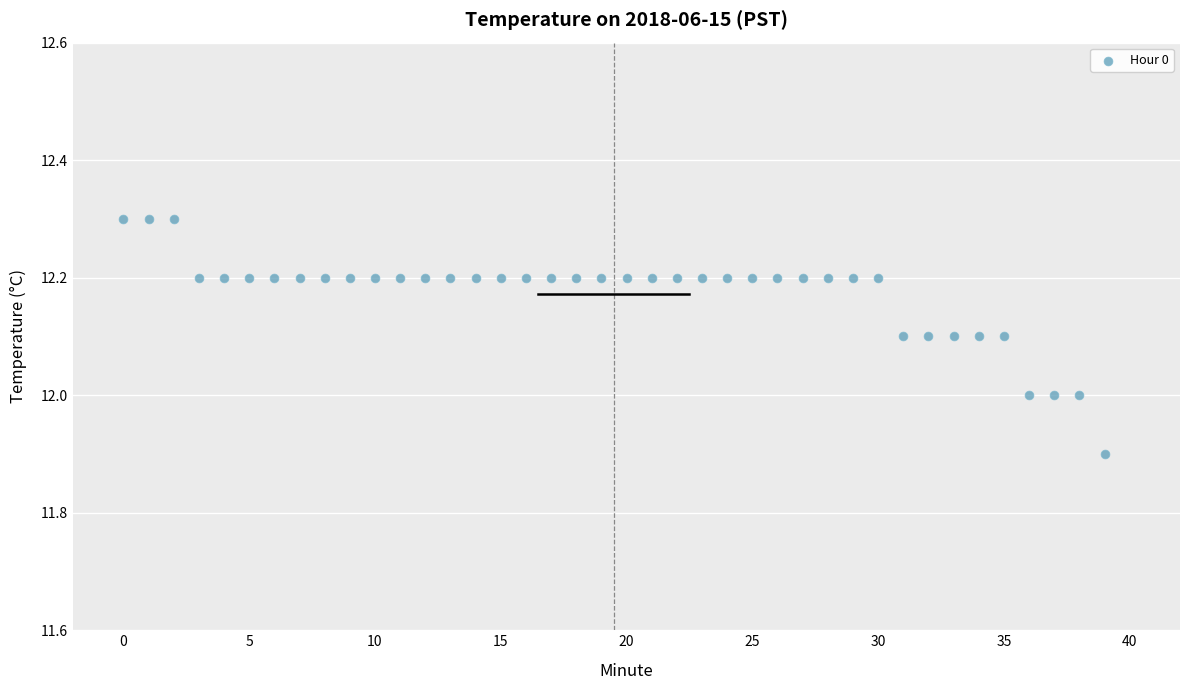

What is the range of Y values (max minus min)?

0.4